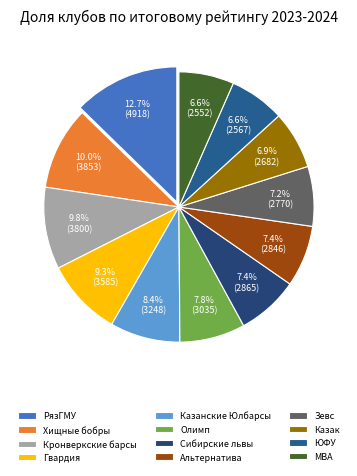

Does Сибирские львы account for over 50% of the chart?

No